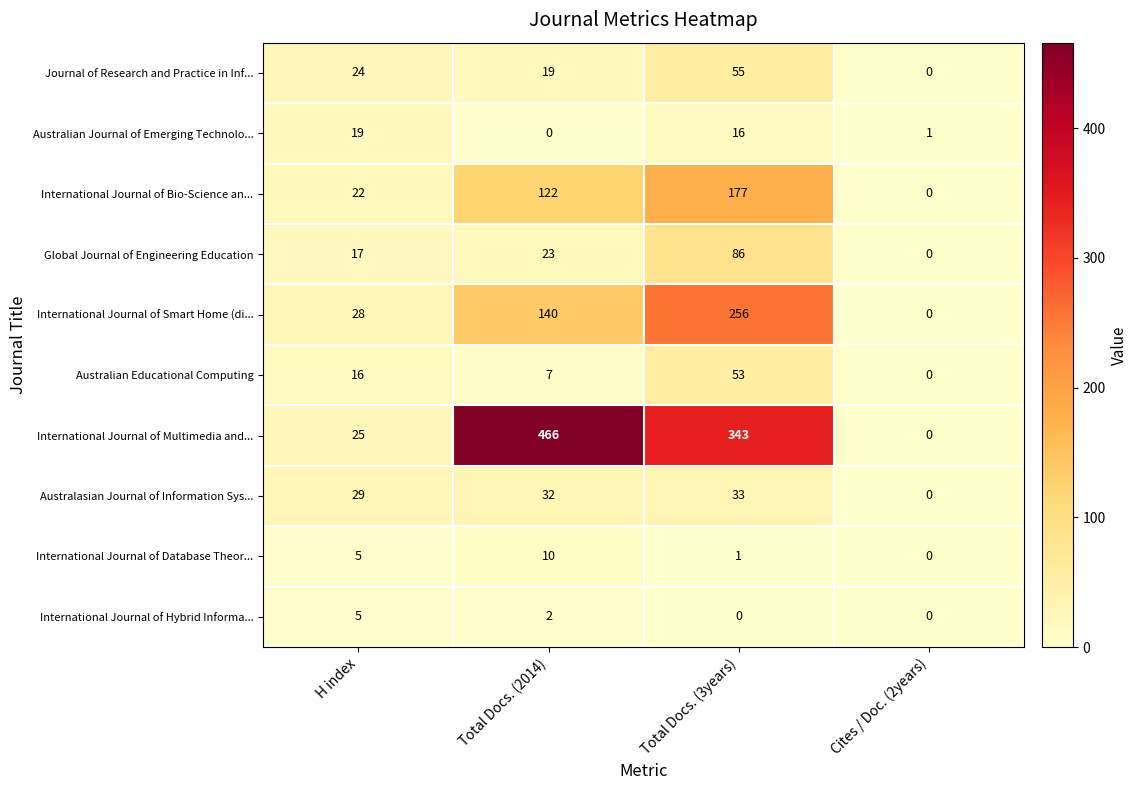

Rank the categories by International Journal of Multimedia and... value from highest to lowest.

Total Docs. (2014), Total Docs. (3years), H index, Cites / Doc. (2years)